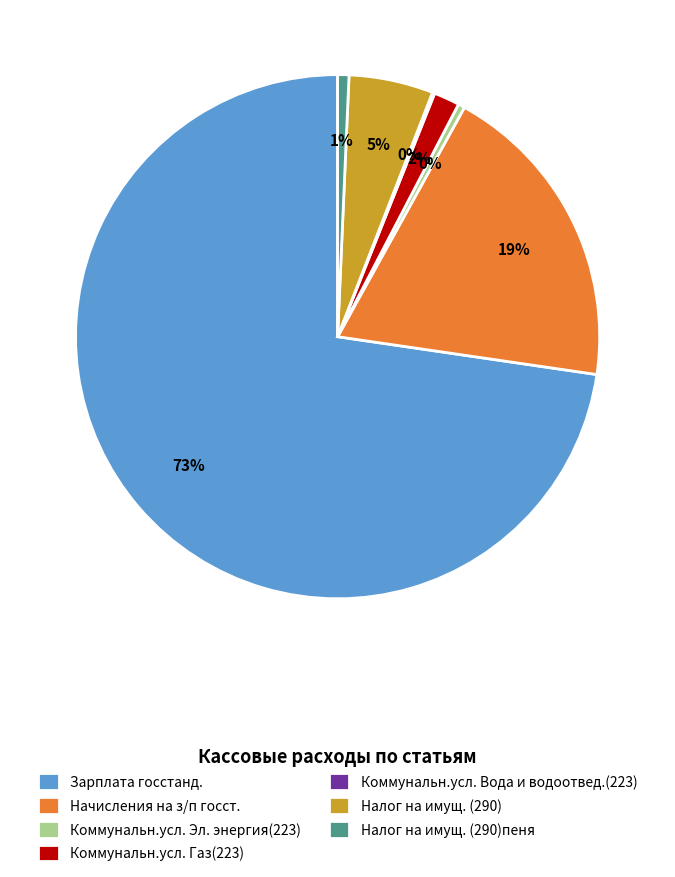

What percentage is the Налог на имущ. (290)пеня slice, to the nearest percent?

1%